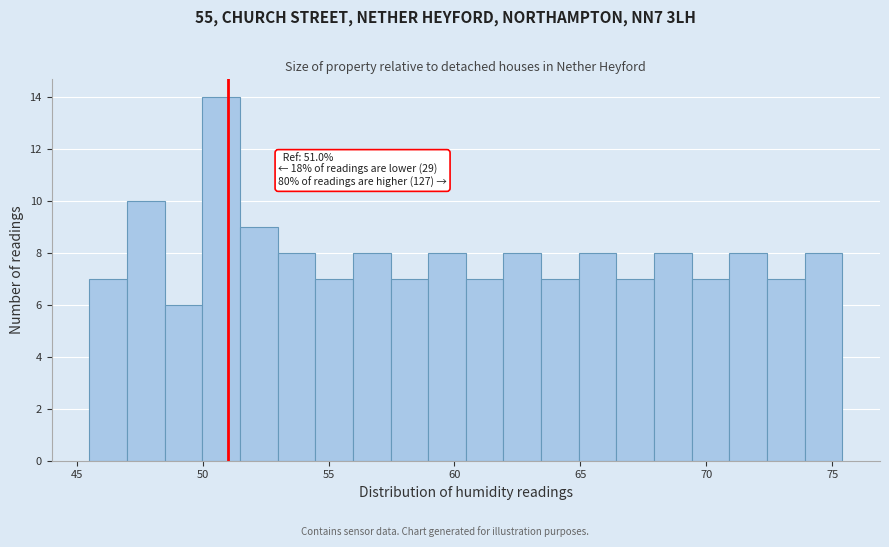

Read against the x-axis, roughly where is the centre of the tallest bar?

50.5